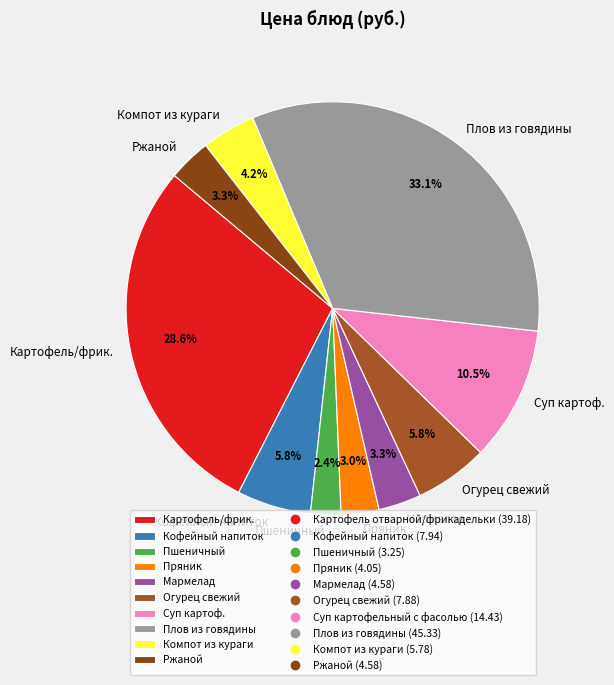

Which slice is the smallest?

Пшеничный